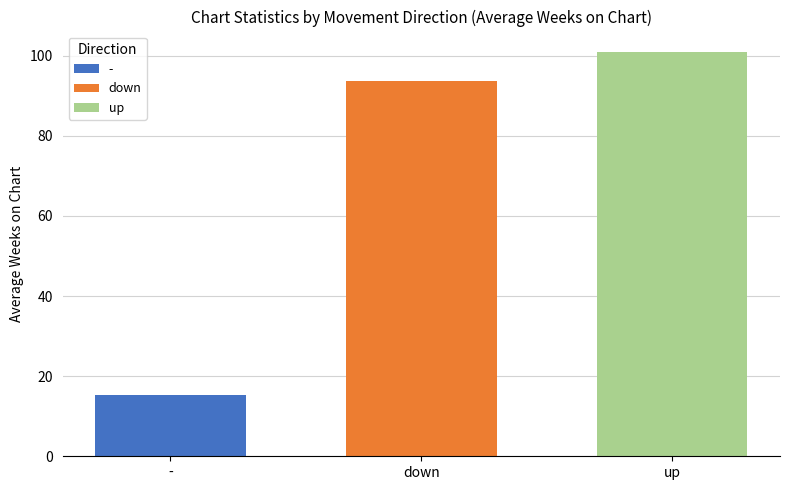

What is the minimum value shown in the chart?

15.3